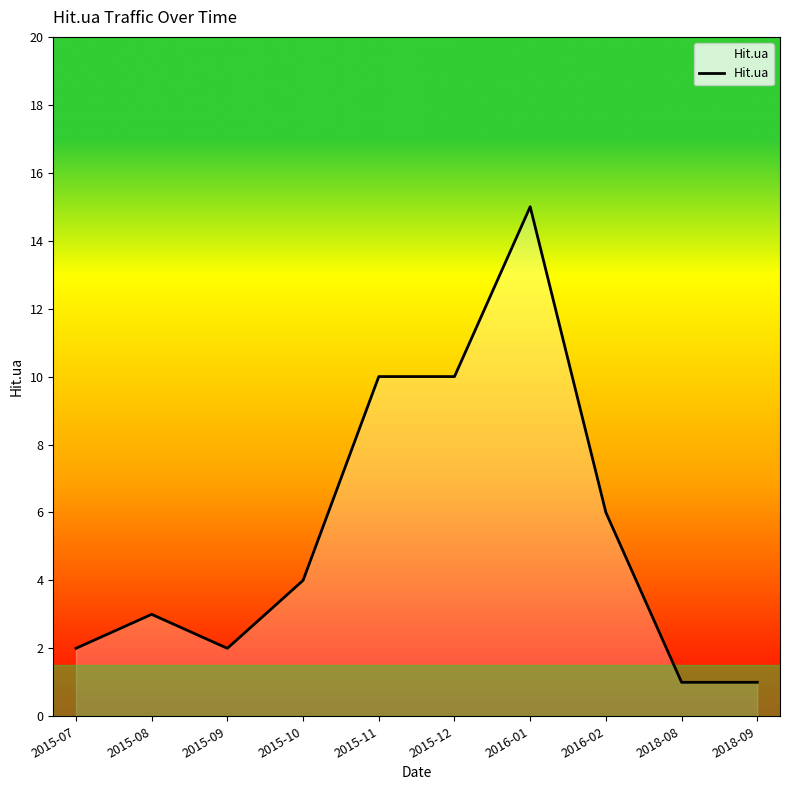

What is the difference between the maximum and minimum values?

14